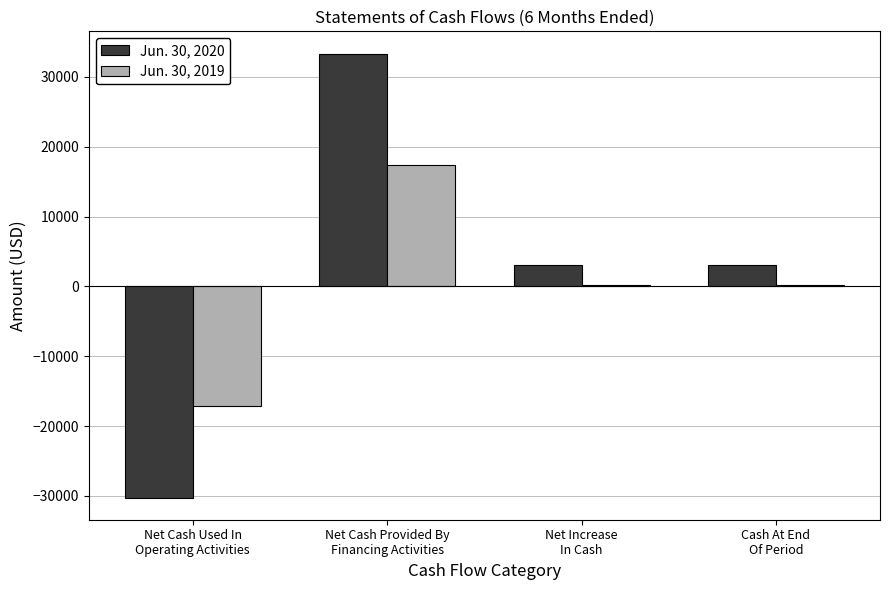

Count the number of data series in this chart.

2